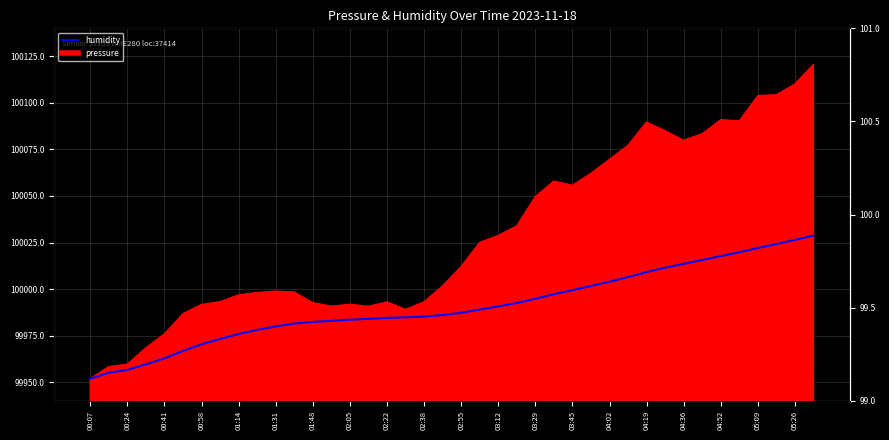

What position from the right is 29?

11